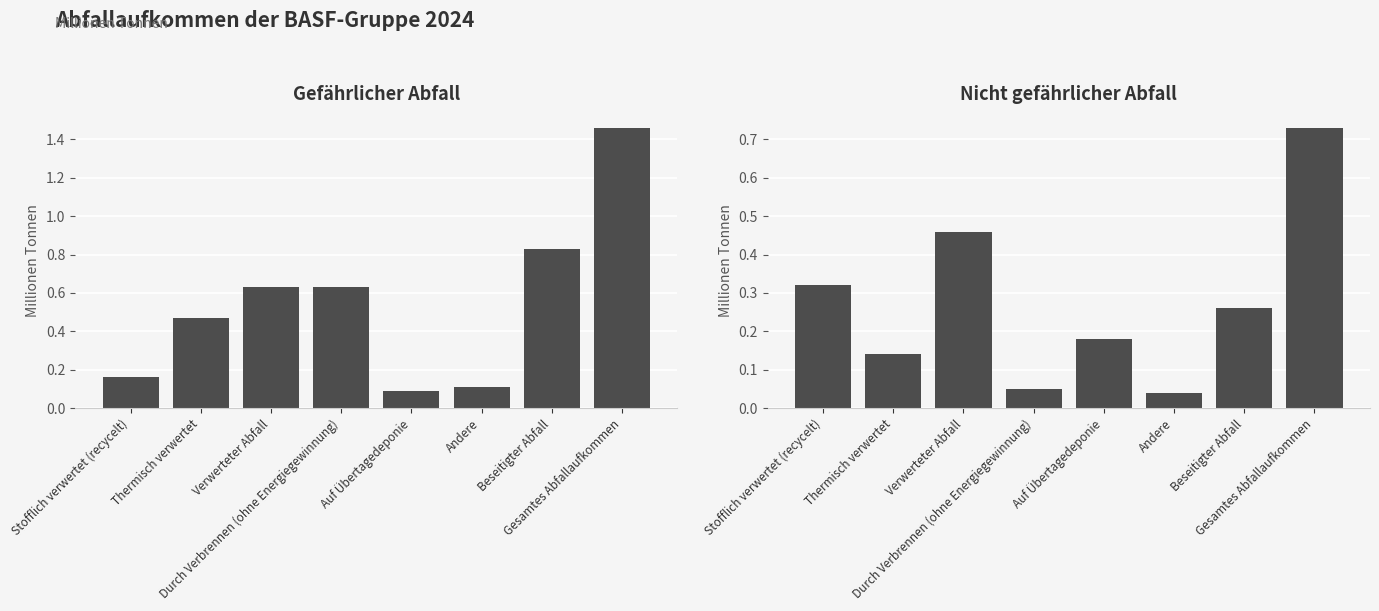

How many groups of bars are there?

8